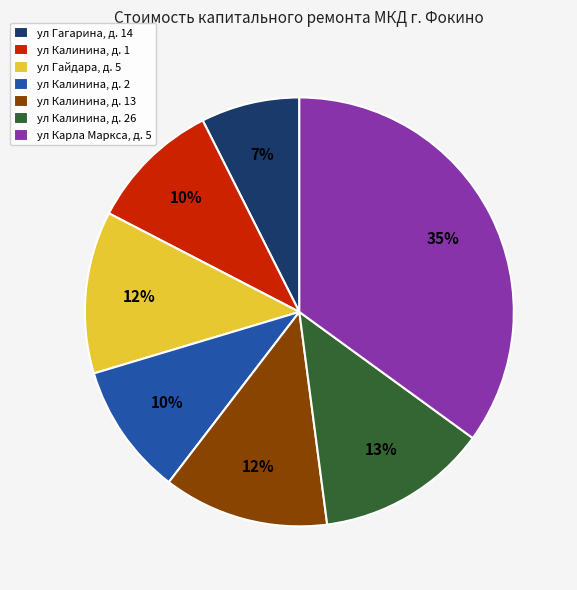

Which slice is the smallest?

ул Гагарина, д. 14